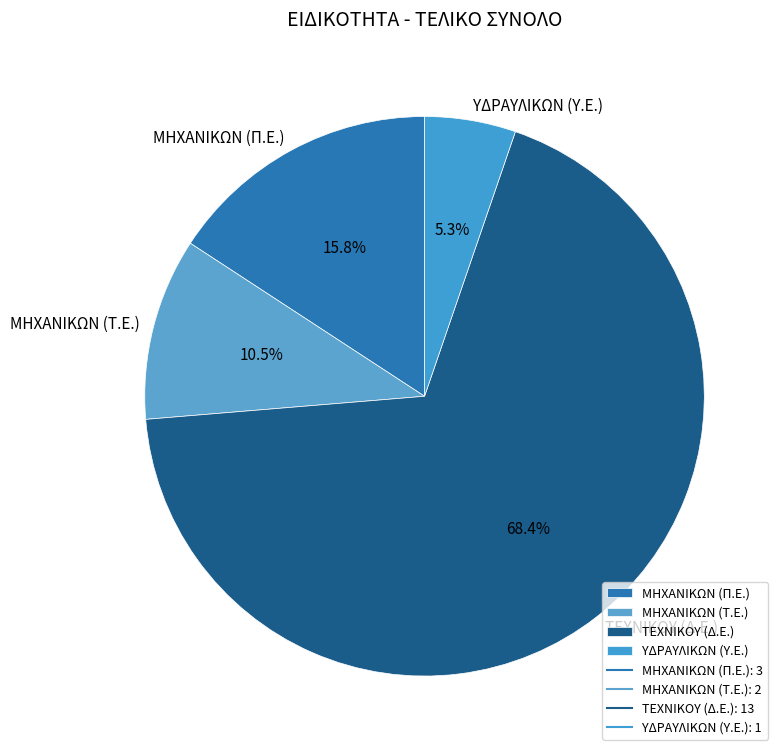

Between ΤΕΧΝΙΚΟΥ (Δ.Ε.) and ΥΔΡΑΥΛΙΚΩΝ (Υ.Ε.), which is larger?

ΤΕΧΝΙΚΟΥ (Δ.Ε.)